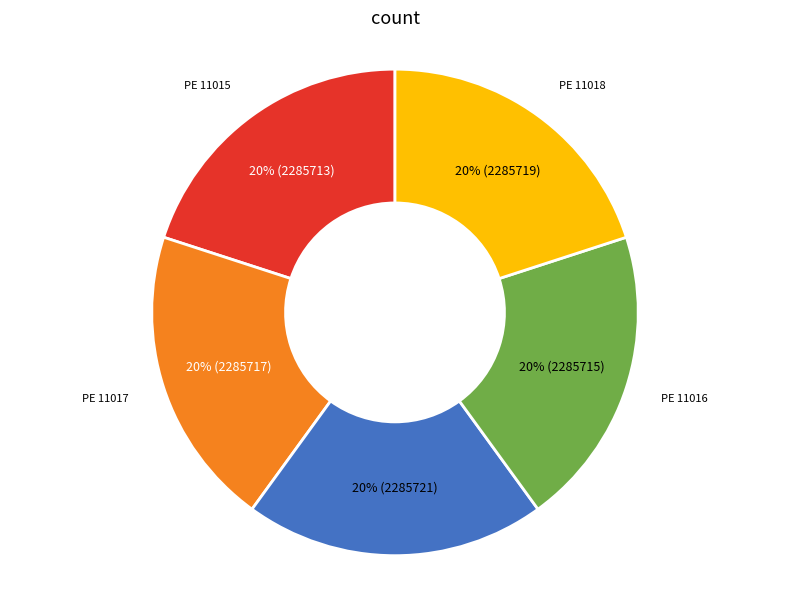

To the nearest percent, what is the average slice percentage?

20%